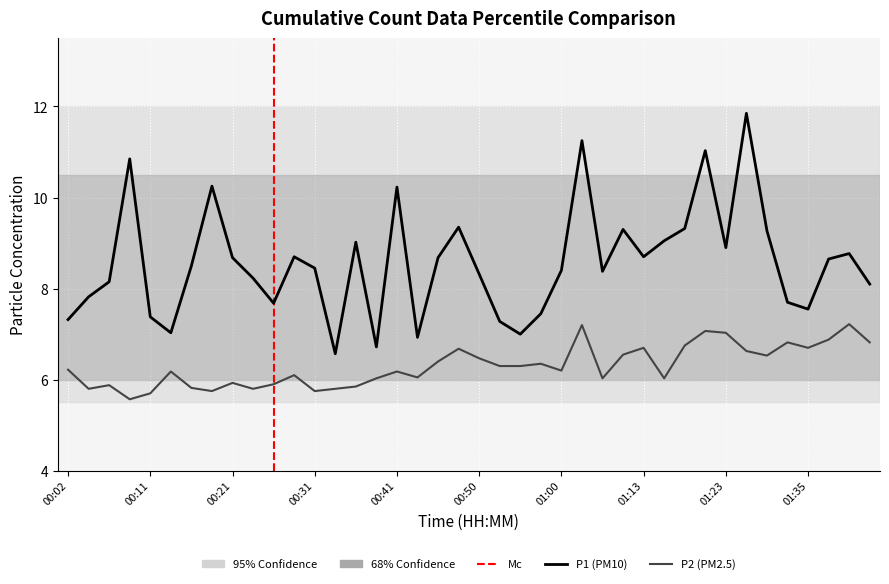

Between 00:33 and 01:40, which series saw the biggest shift?

P1